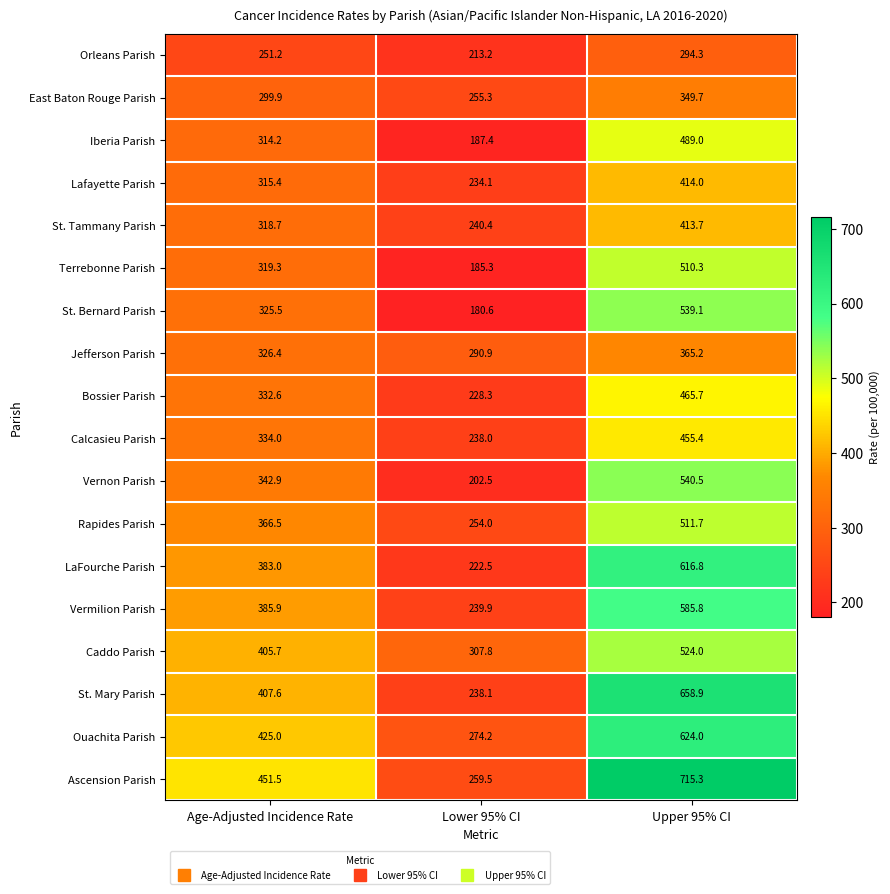

The Rapides Parish series shows 222.2 at Upper 95% CI. True or false?

False